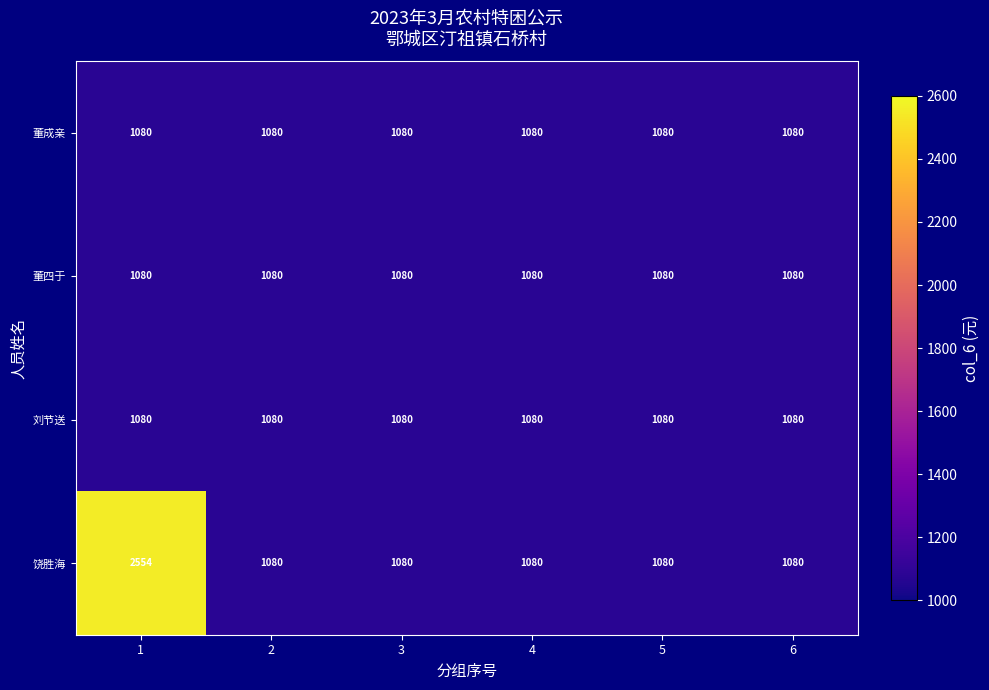

What is the sum of the 饶胜海 values at 6 and 3?

2160